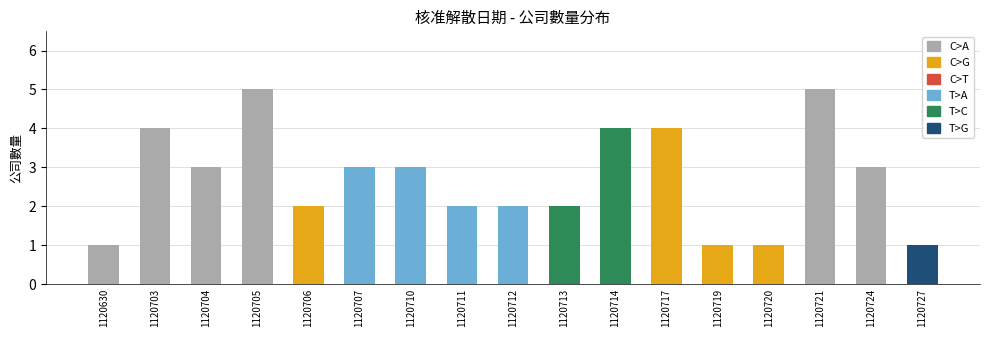

What is the difference between the second highest and second lowest values?

4